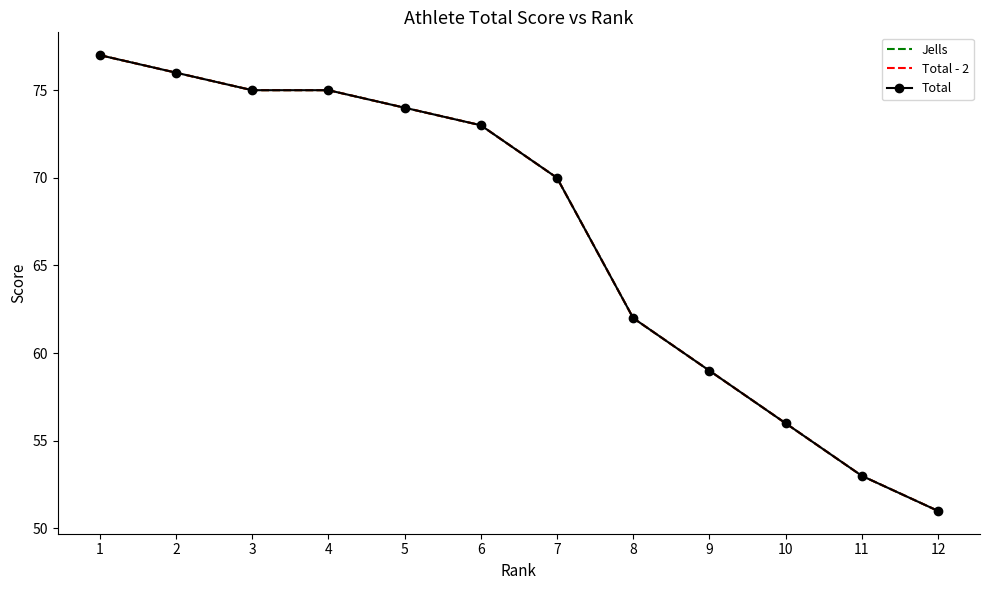

What is the sum of the Total - 2 values at 7 and 3?

145